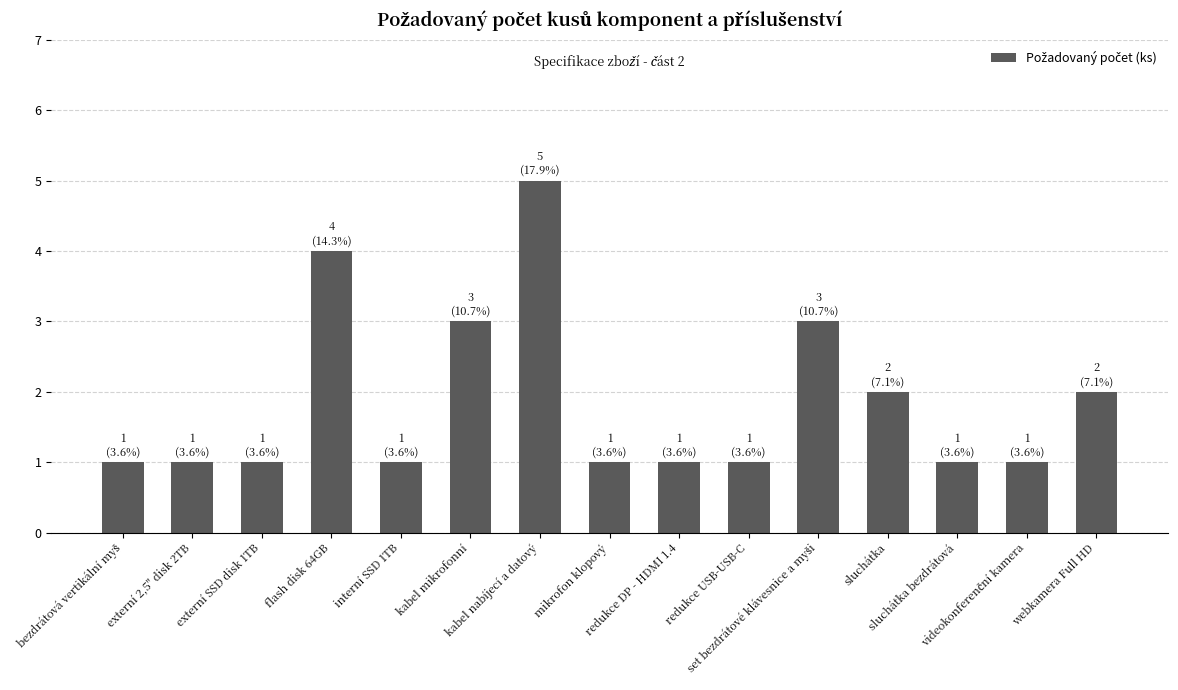

What is the maximum value shown in the chart?

5